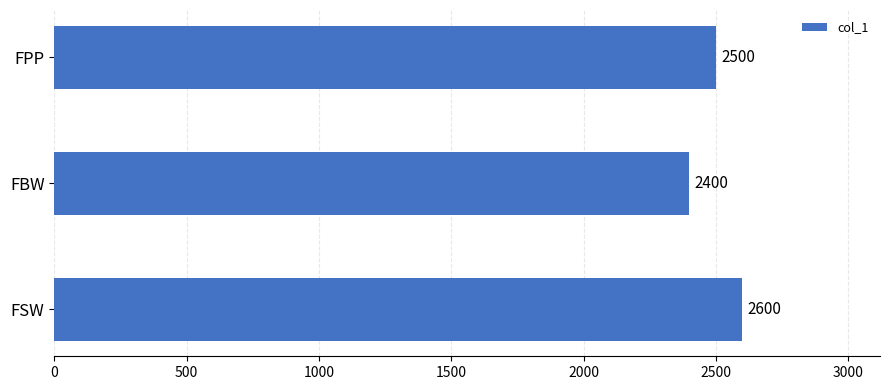

List the labels in order of value, largest first.

FSW, FPP, FBW